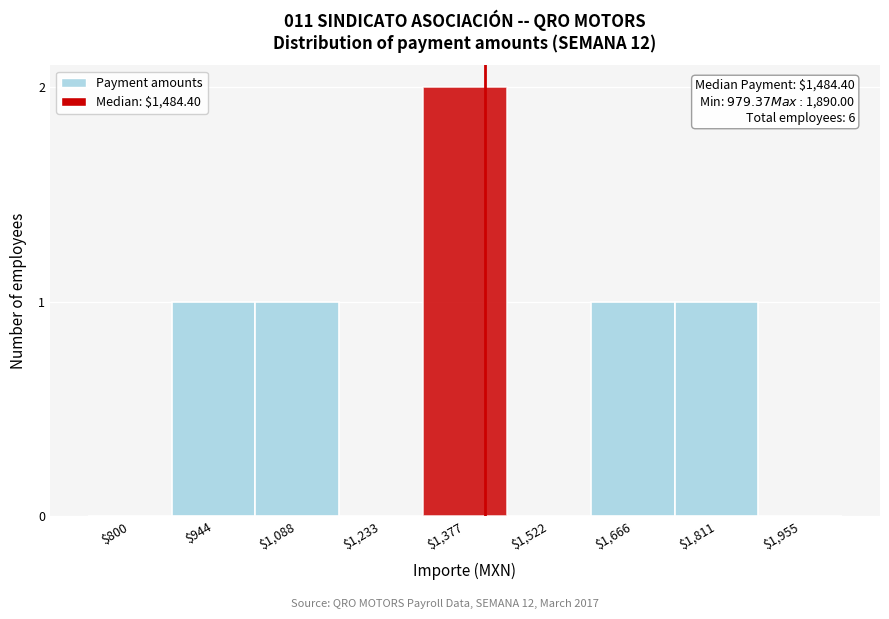

True or false: the data shows 0 at $1,233.

True